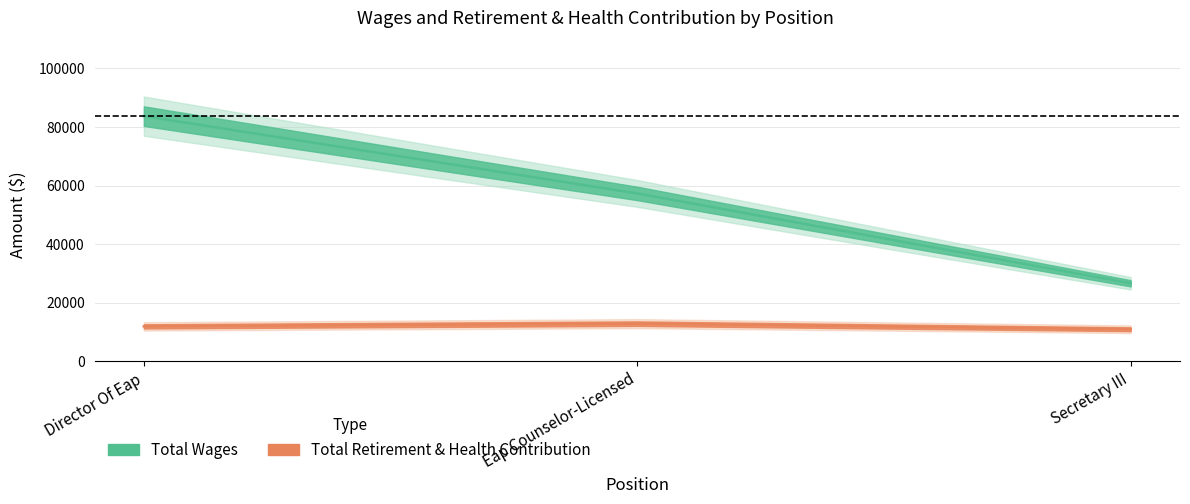

True or false: Total Retirement & Health Contribution has a value of 10950 at Secretary III.

True